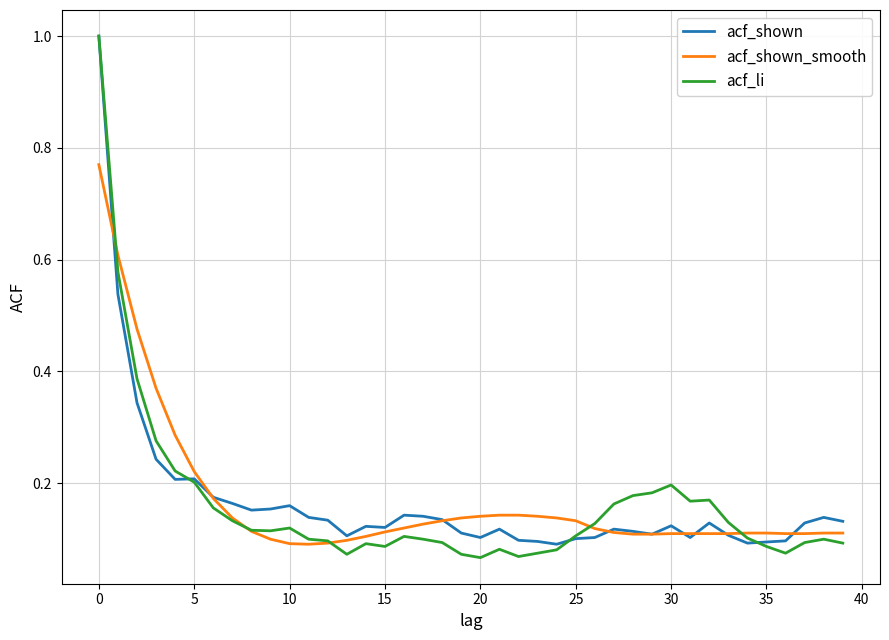

At how many categories does at least one series exceed 0?

40